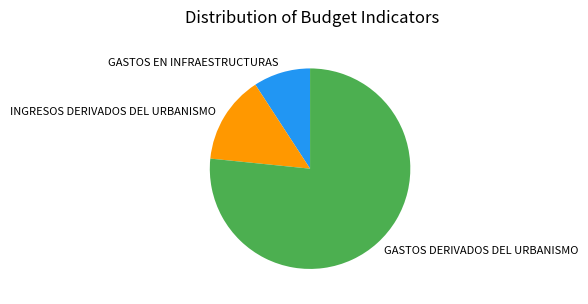

Is there a majority slice in this chart?

Yes